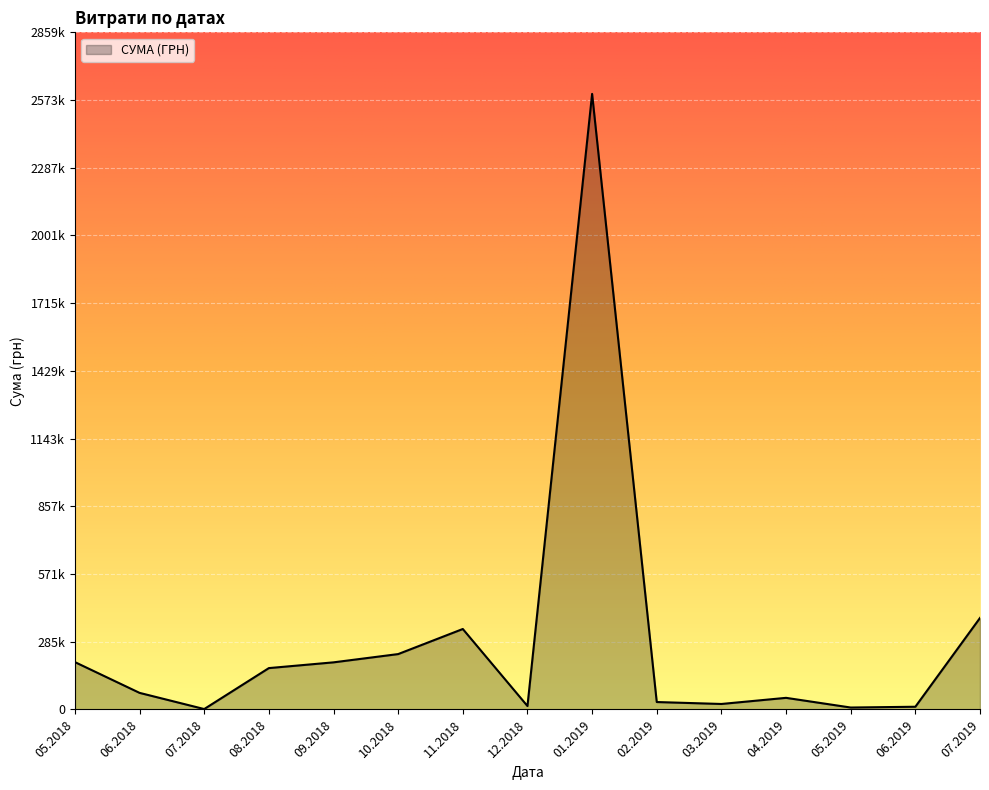

Does the chart display data point markers on the line(s)?

No